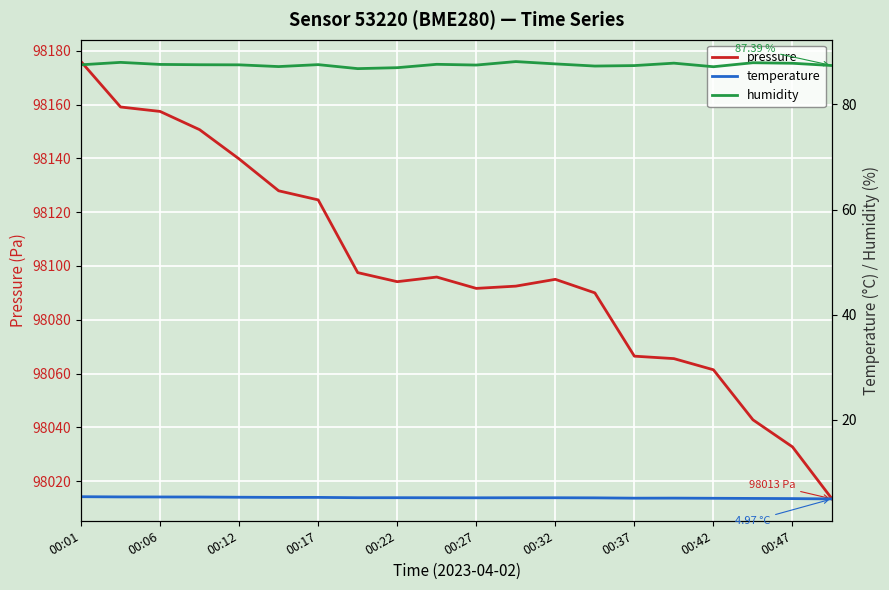

Which category has the highest value in the pressure series?

00:01